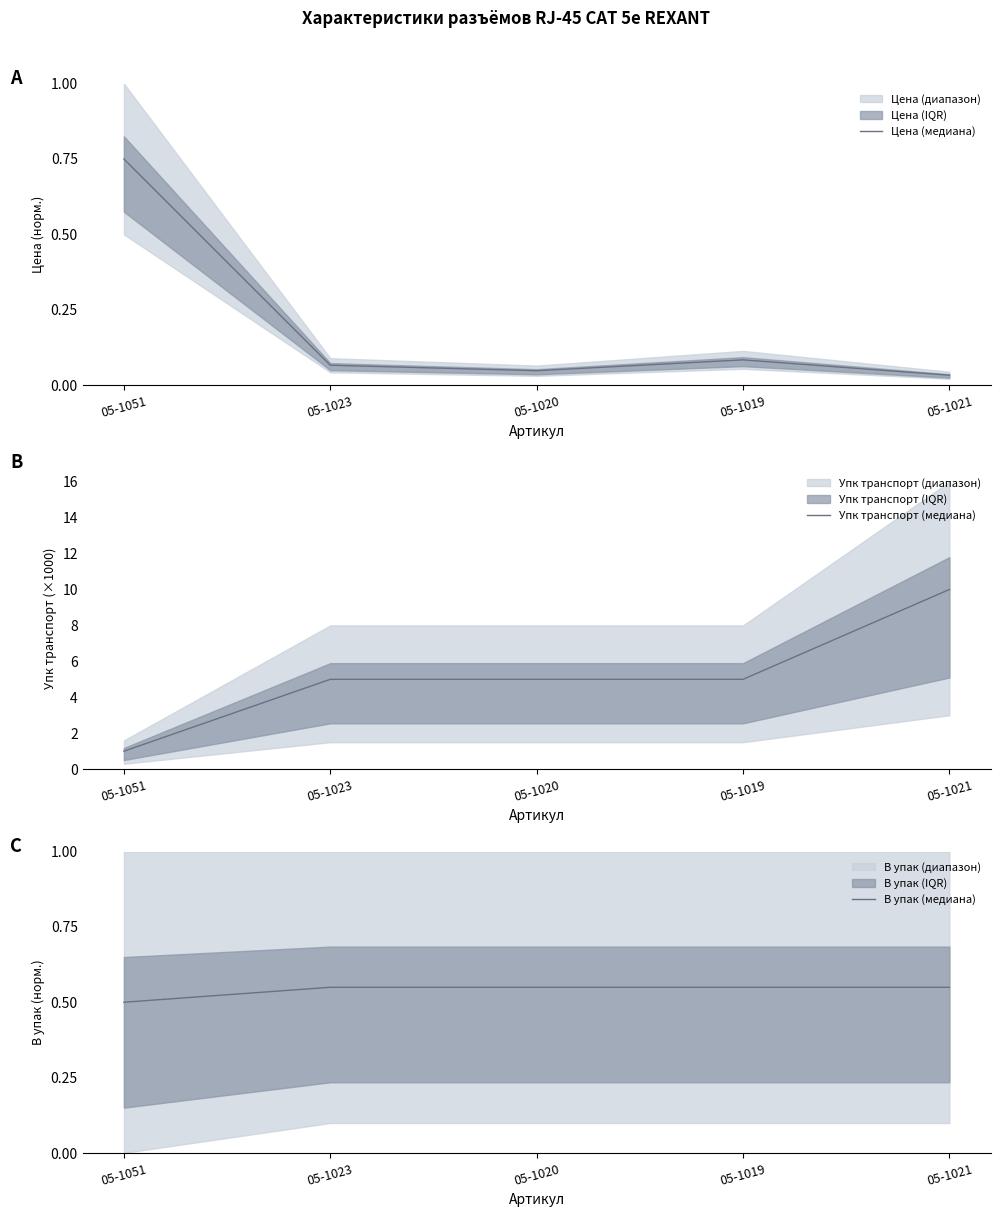

How many Упк транспорт (медиана) values are between 5 and 6?

3